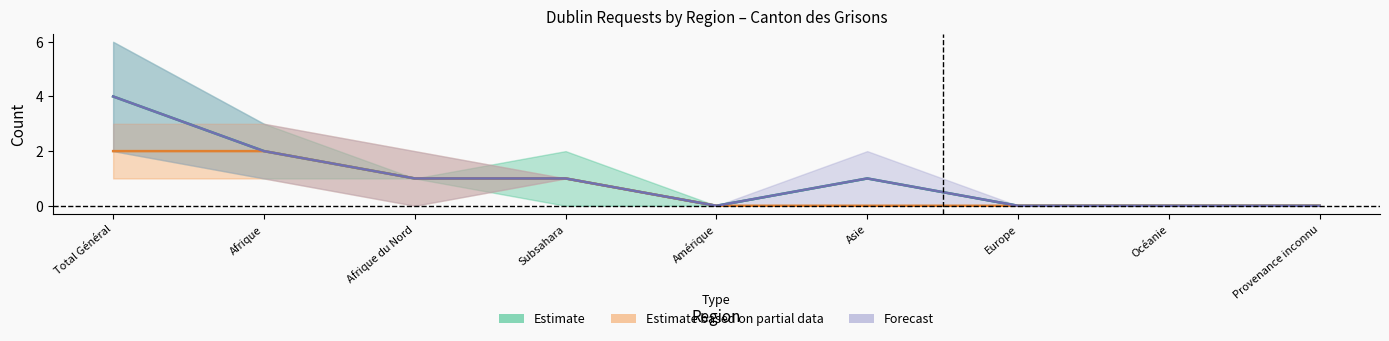

What position from the left is Provenance inconnu?

9